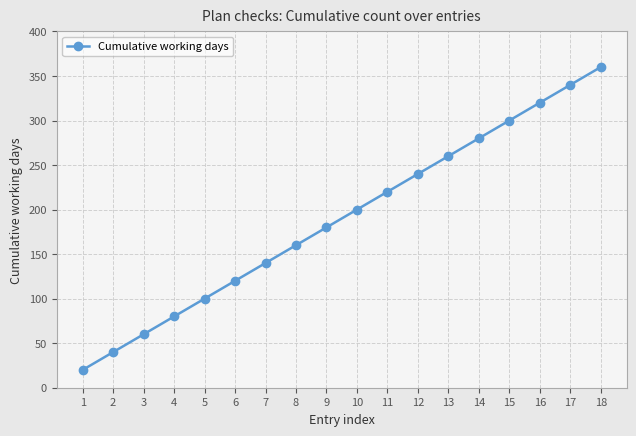

Count the number of categories in the chart.

18